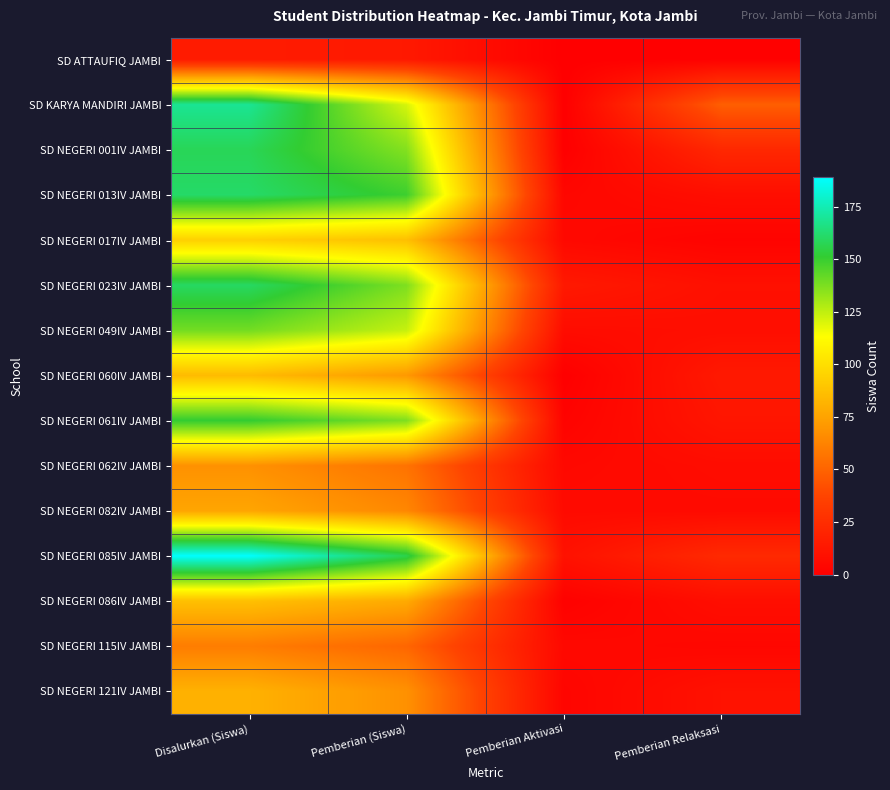

Which series has the largest range (max minus min)?

SD NEGERI 085IV JAMBI